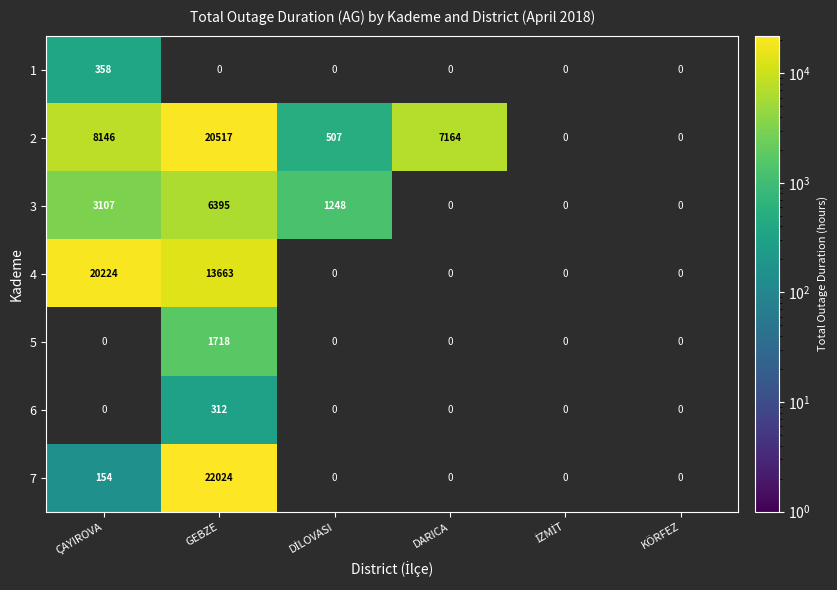

True or false: 2 has a value of 3294 at ÇAYIROVA.

False